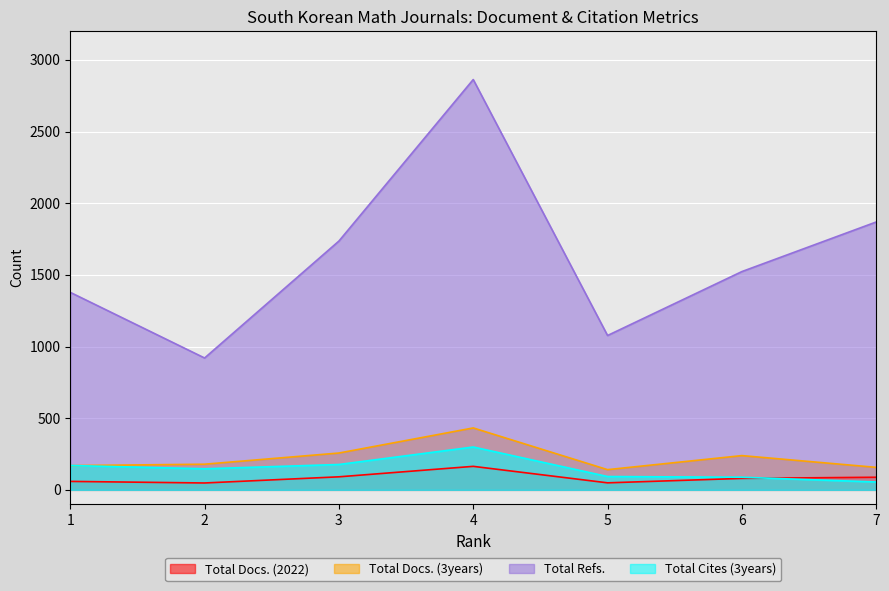

Reading left to right, list all the values displayed in this chart.

Total Docs. (2022): 1=59	2=48	3=91	4=164	5=49	6=80	7=88
Total Docs. (3years): 1=169	2=179	3=257	4=432	5=141	6=239	7=157
Total Refs.: 1=1378	2=920	3=1736	4=2863	5=1077	6=1523	7=1869
Total Cites (3years): 1=170	2=147	3=177	4=299	5=93	6=88	7=55